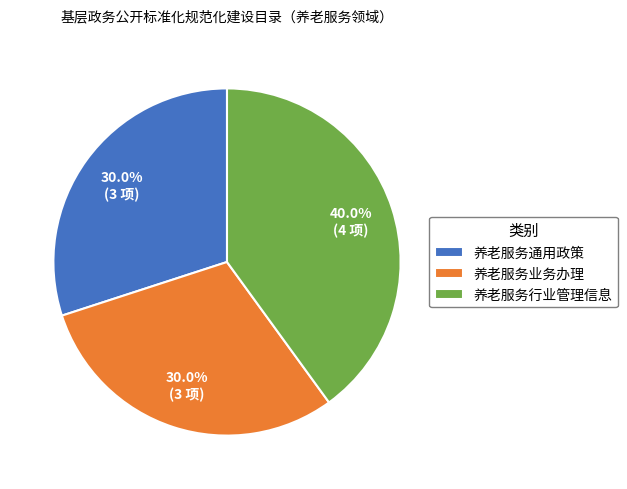

Approximately how many times larger is the value at 养老服务业务办理 compared to 养老服务通用政策?

1.0